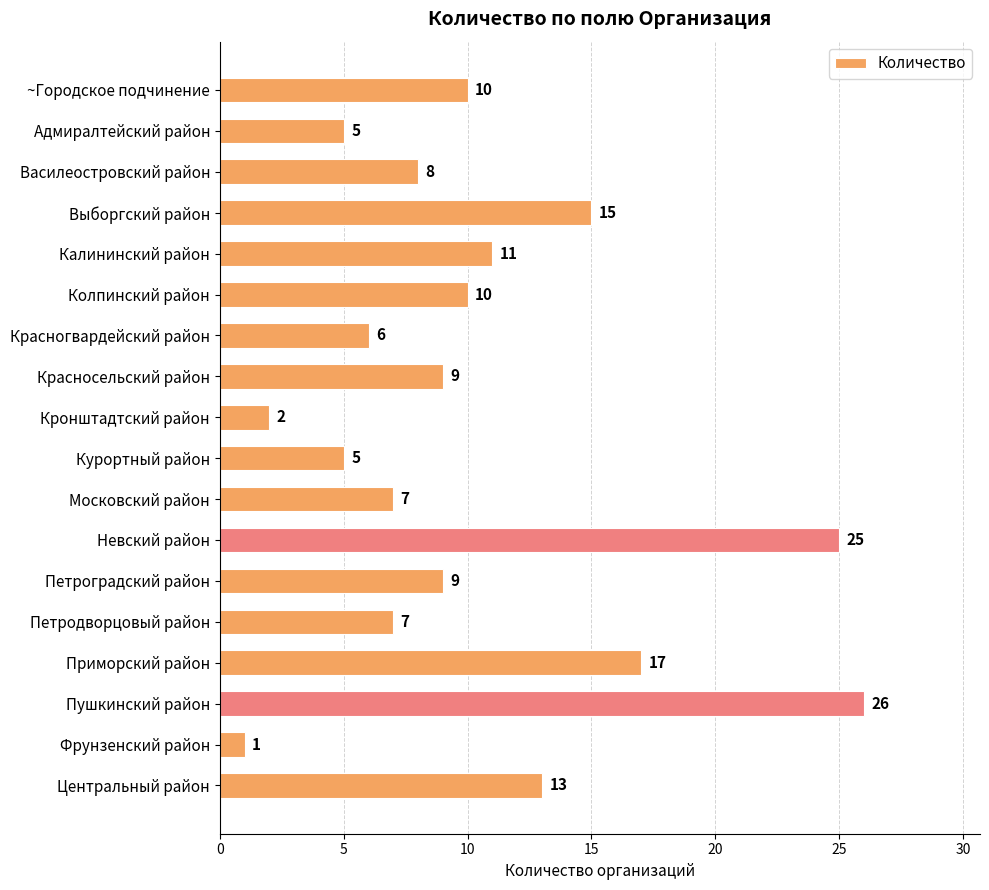

What is the average value?

10